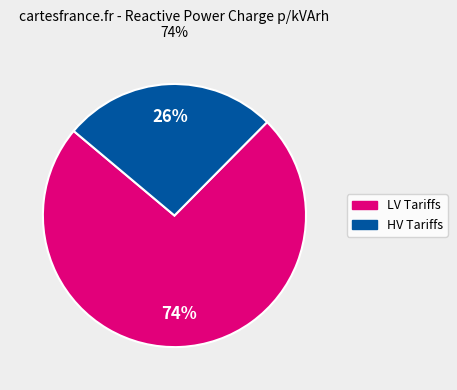

To the nearest percent, what is the average slice percentage?

50%